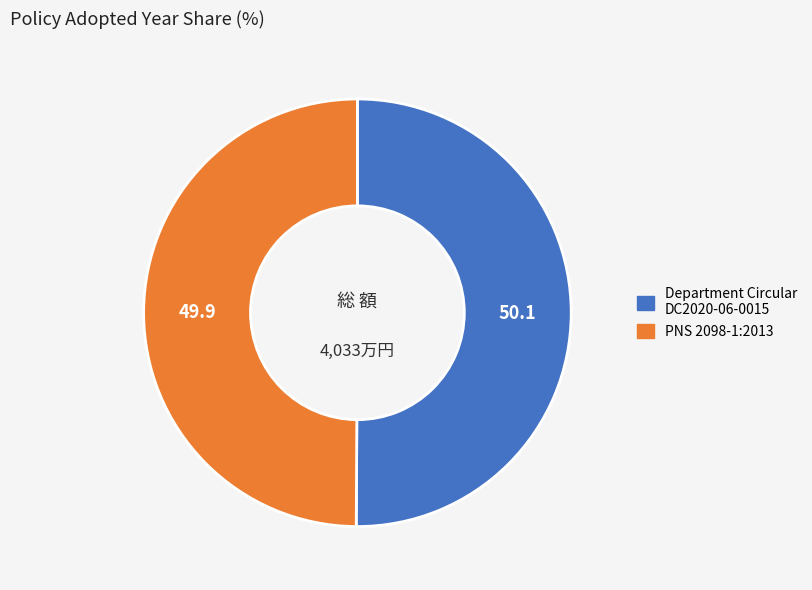

How many slices are in this pie chart?

2